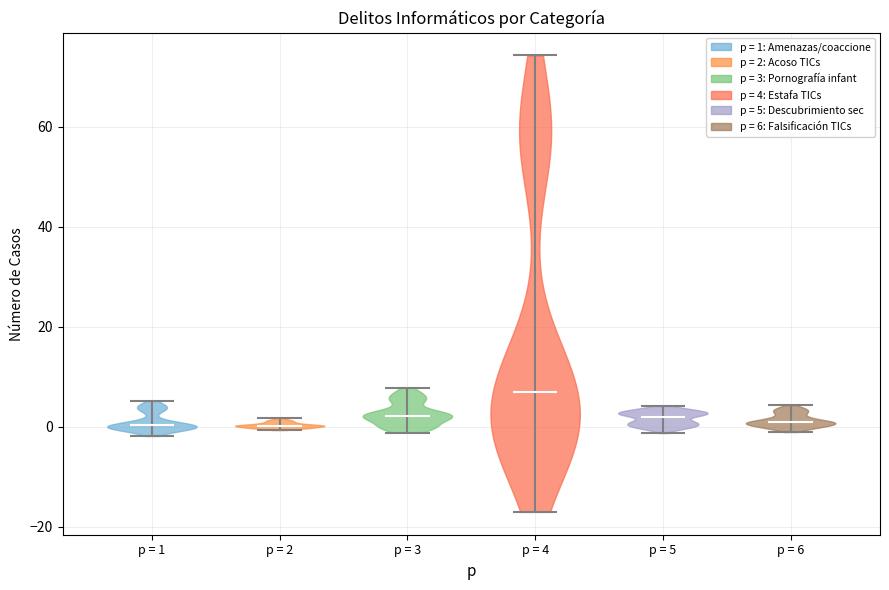

What is the highest point the violin for p = 5 reaches on the y-axis? The values are not printed on the chart, so give them approximately, as read against the axis.

4